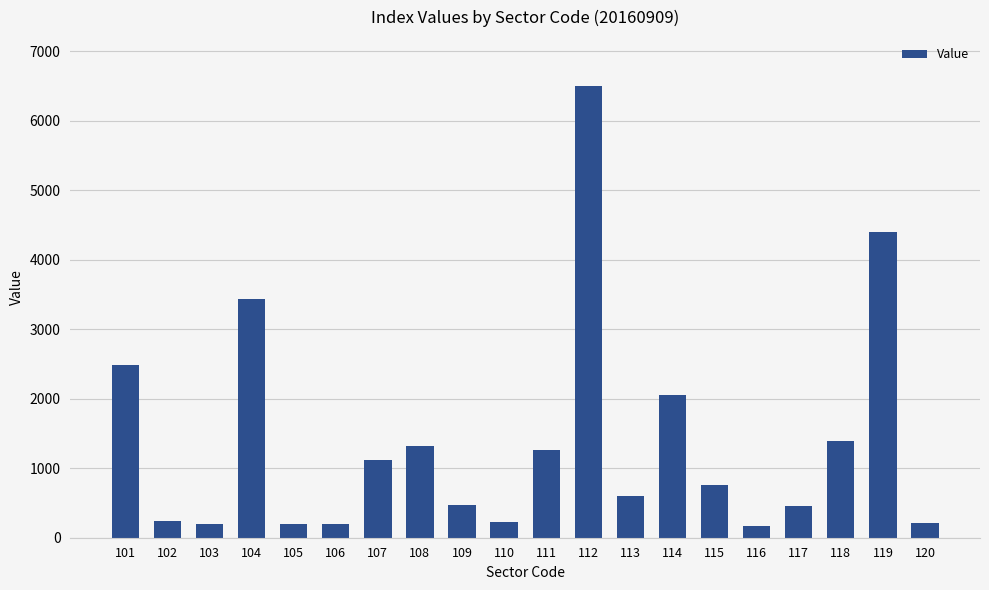

What is the average value?

1386